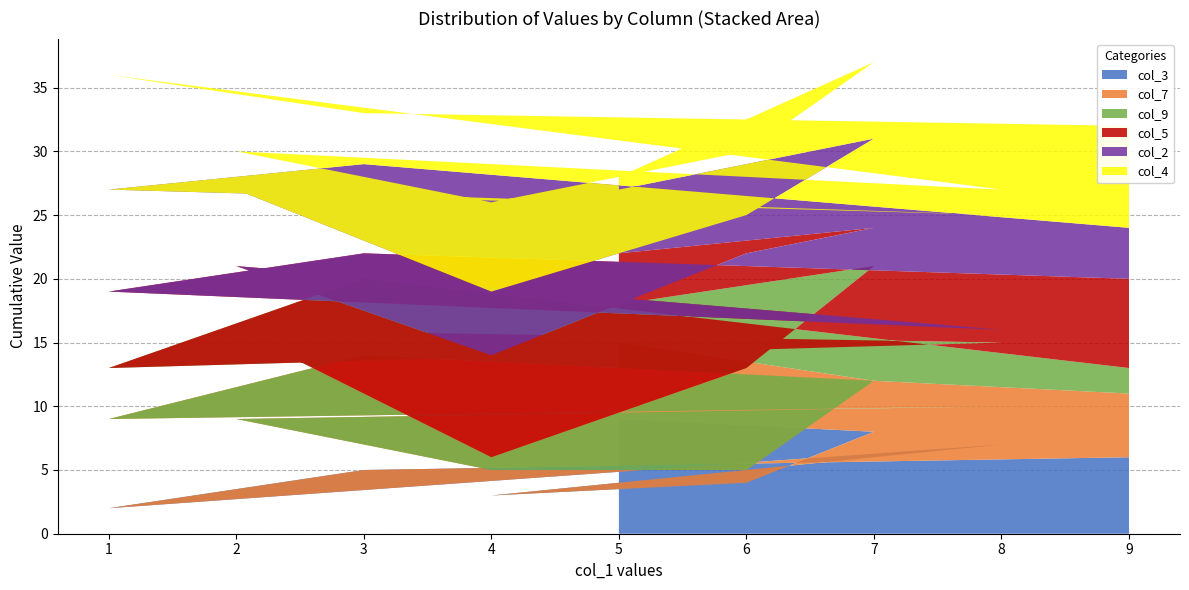

Reading left to right, extract all data points from this chart.

col_3: 5=9	7=8	6=4	4=3	2=1	8=7	1=2	3=5	9=6
col_7: 5=6	7=4	6=1	4=2	2=8	8=3	1=7	3=9	9=5
col_9: 5=3	7=9	6=8	4=1	2=7	8=5	1=4	3=6	9=2
col_5: 5=4	7=3	6=9	4=8	2=5	8=1	1=6	3=2	9=7
col_2: 5=5	7=7	6=3	4=5	2=6	8=9	1=8	3=7	9=4
col_4: 5=1	7=6	6=5	4=7	2=3	8=2	1=9	3=4	9=8